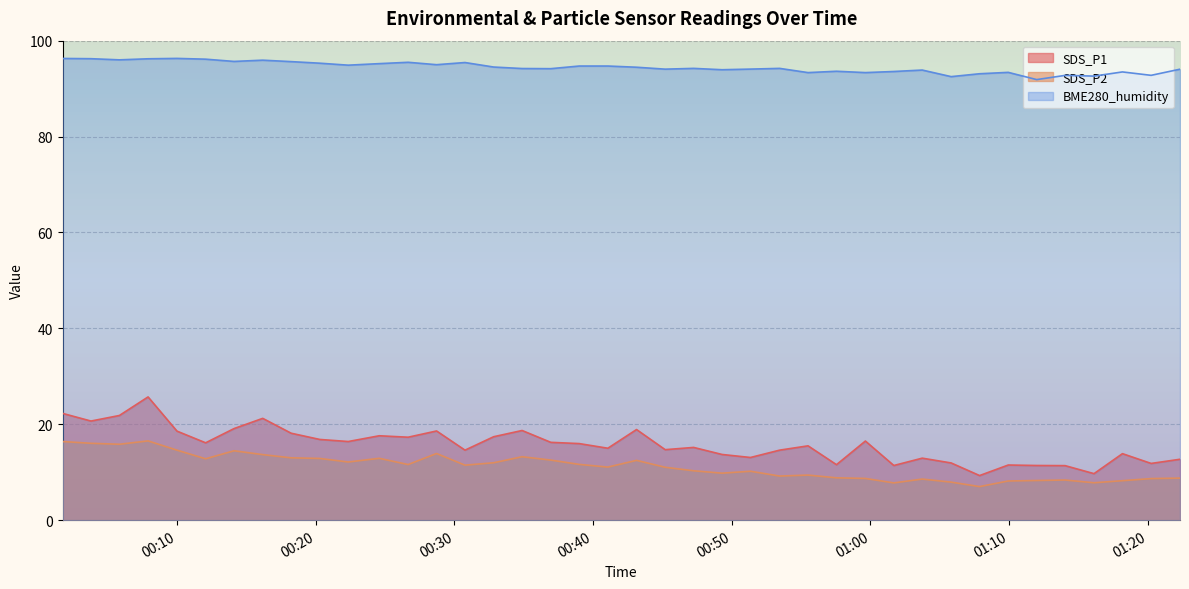

What is the highest value of the BME280_humidity series?

96.3